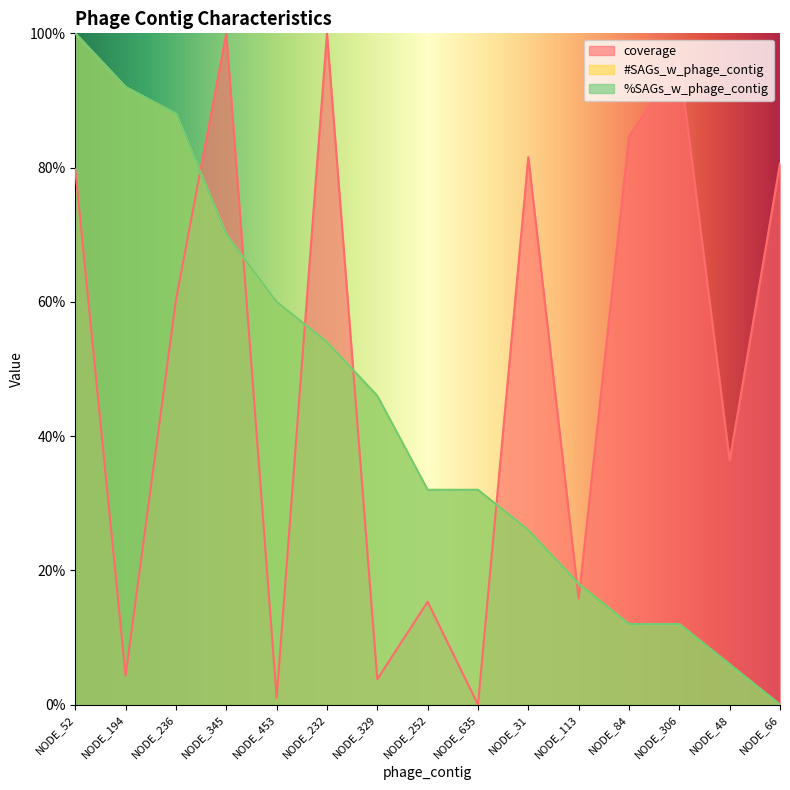

Reading right to left, transcribe all the data shown in this chart.

coverage: 80.6	36.3	96.0	84.6	15.8	81.6	0.0	15.3	3.8	100.0	1.0	100.0	60.3	4.3	79.8
#SAGs_w_phage_contig: 0.0	6.0	12.0	12.0	18.0	26.0	32.0	32.0	46.0	54.0	60.0	70.0	88.0	92.0	100.0
%SAGs_w_phage_contig: 0.0	6.0	12.0	12.0	18.0	26.0	32.0	32.0	46.0	54.0	60.0	70.0	88.0	92.0	100.0